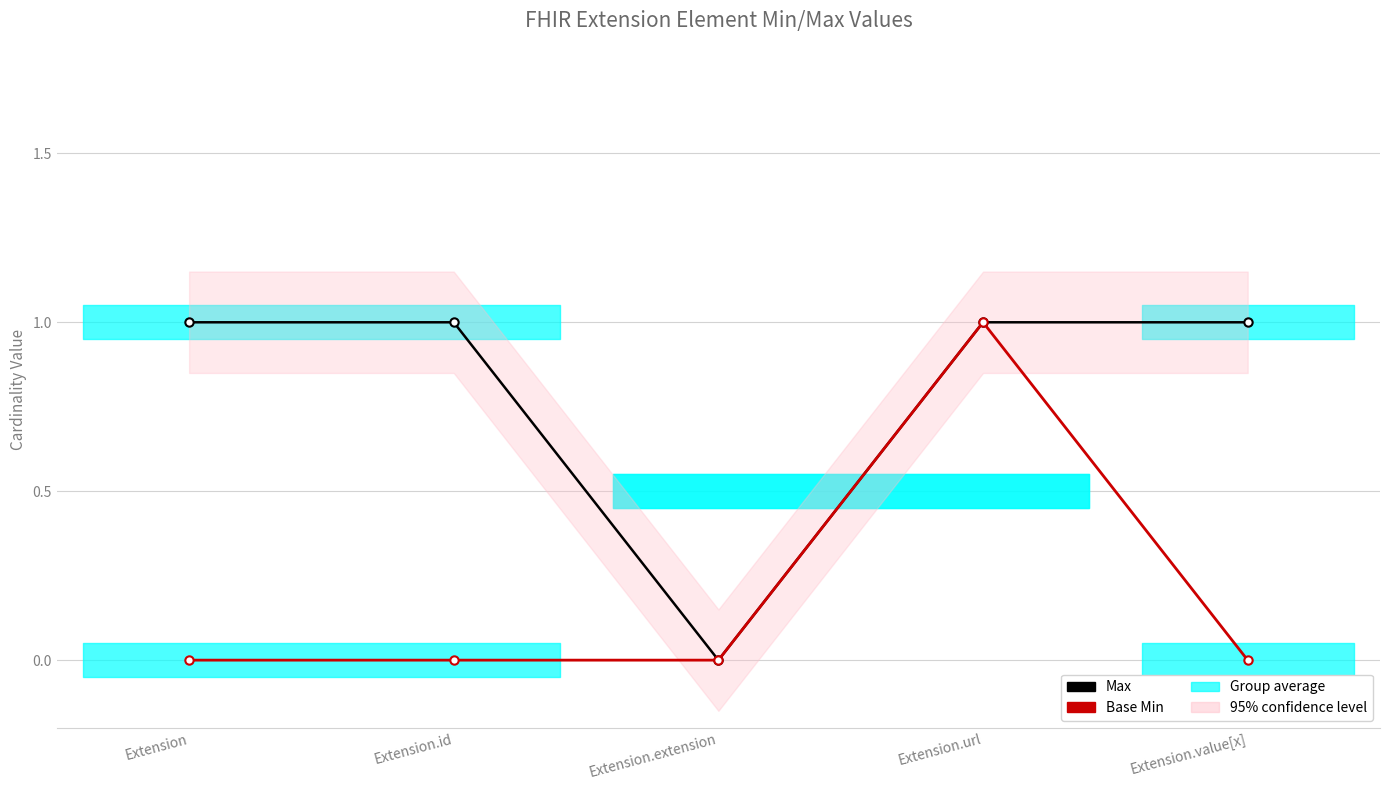

Reading left to right, what are all the values shown in this chart?

Max: 1	1	0	1	1
Base Min: 0	0	0	1	0